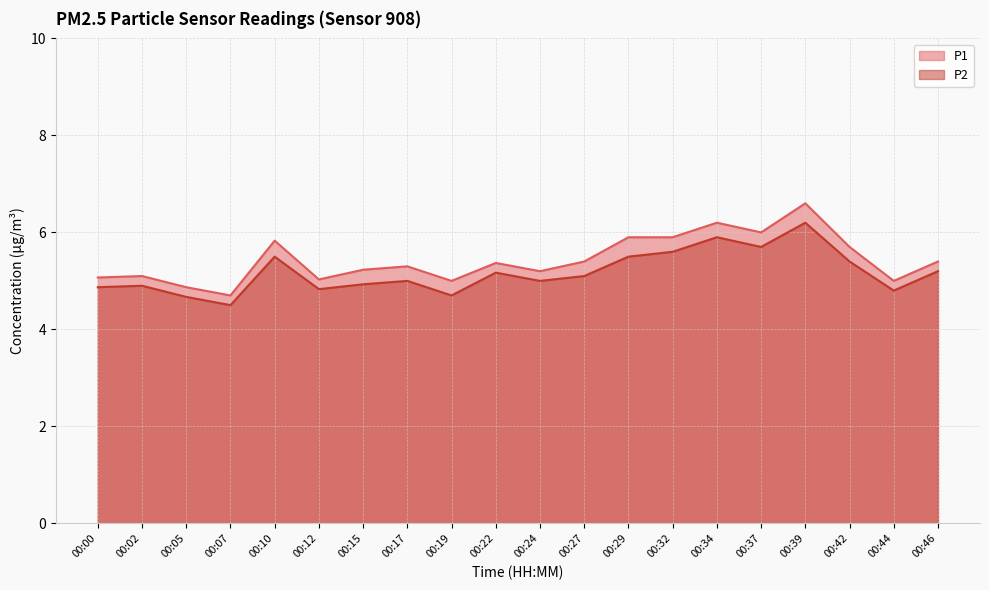

At which category does the chart reach its minimum across all series?

00:07